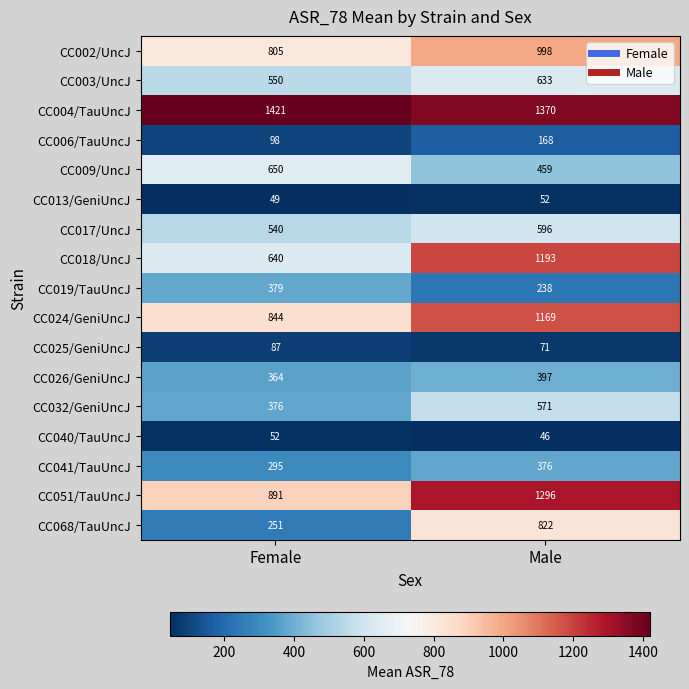

What is the smallest value displayed?

46